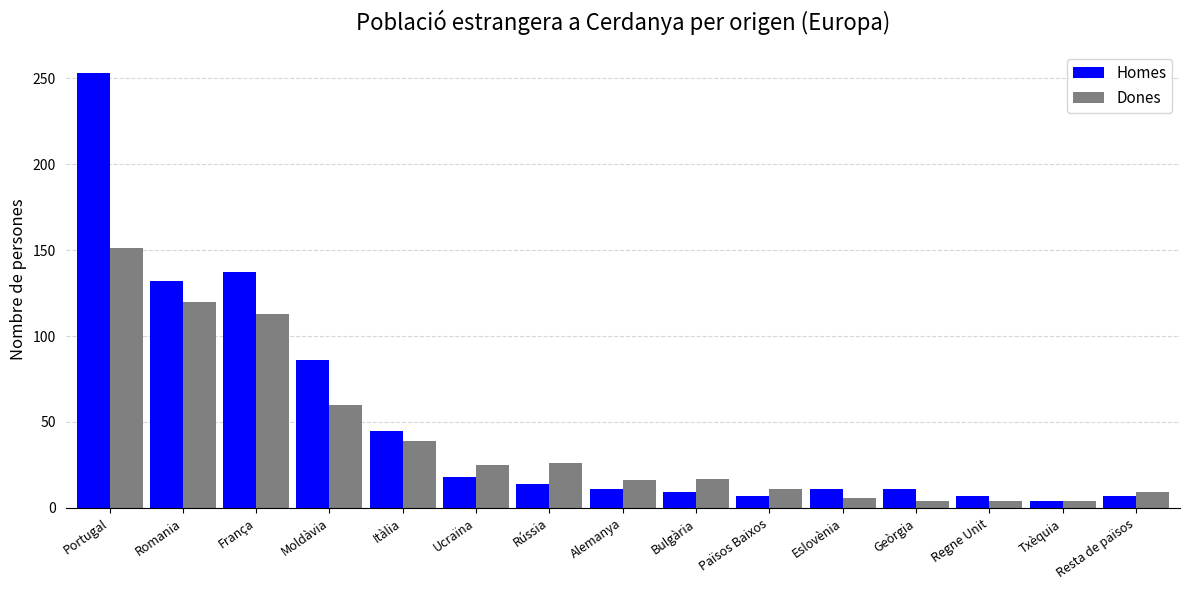

What is the maximum value for Homes?

253